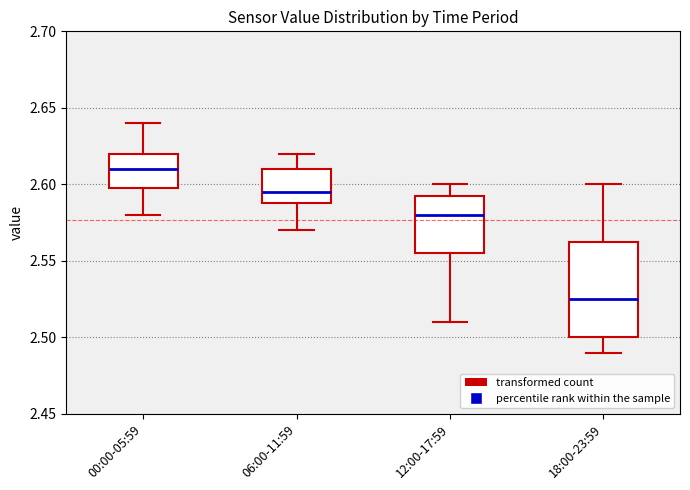

Which box is the tallest, from its lower edge to its upper edge?

18:00-23:59